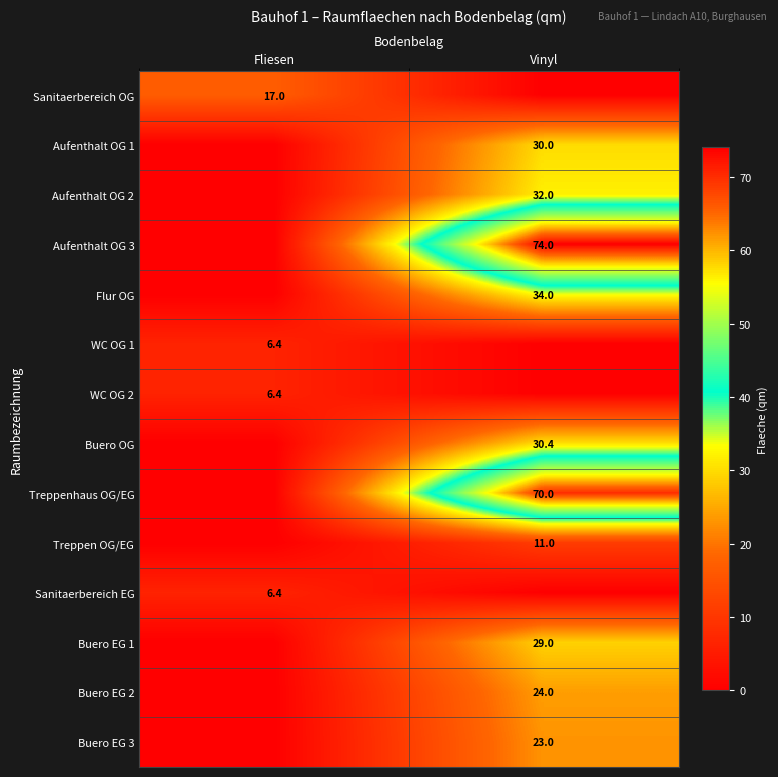

How many series are shown in this chart?

14